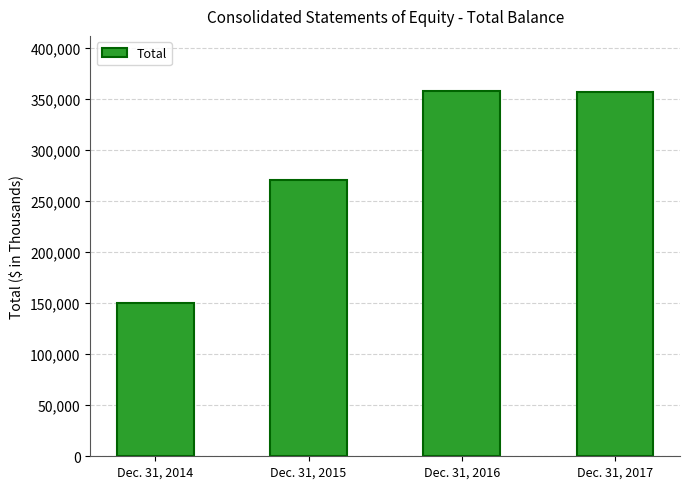

List the labels in order of value, smallest first.

Dec. 31, 2014, Dec. 31, 2015, Dec. 31, 2017, Dec. 31, 2016